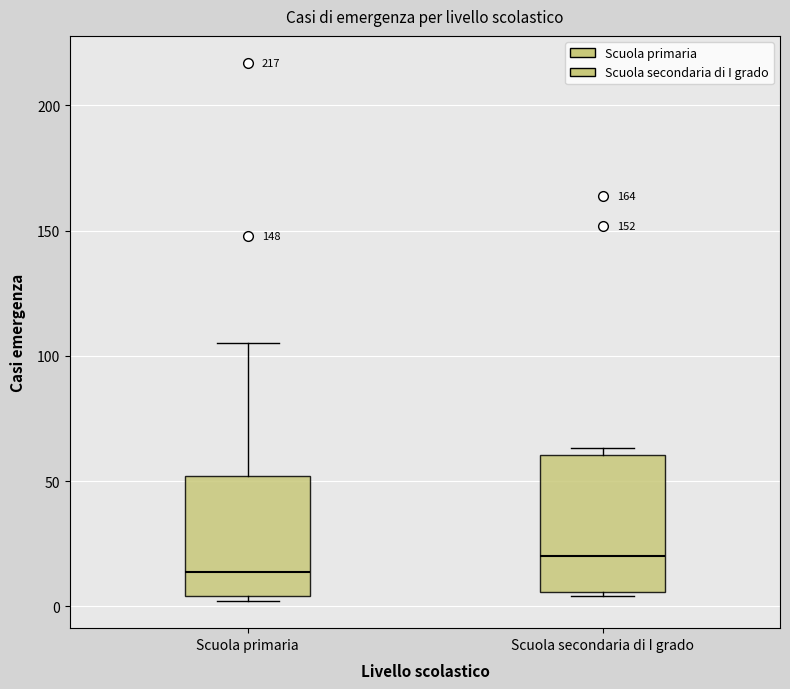

Which box's median line is the highest?

Scuola secondaria di I grado